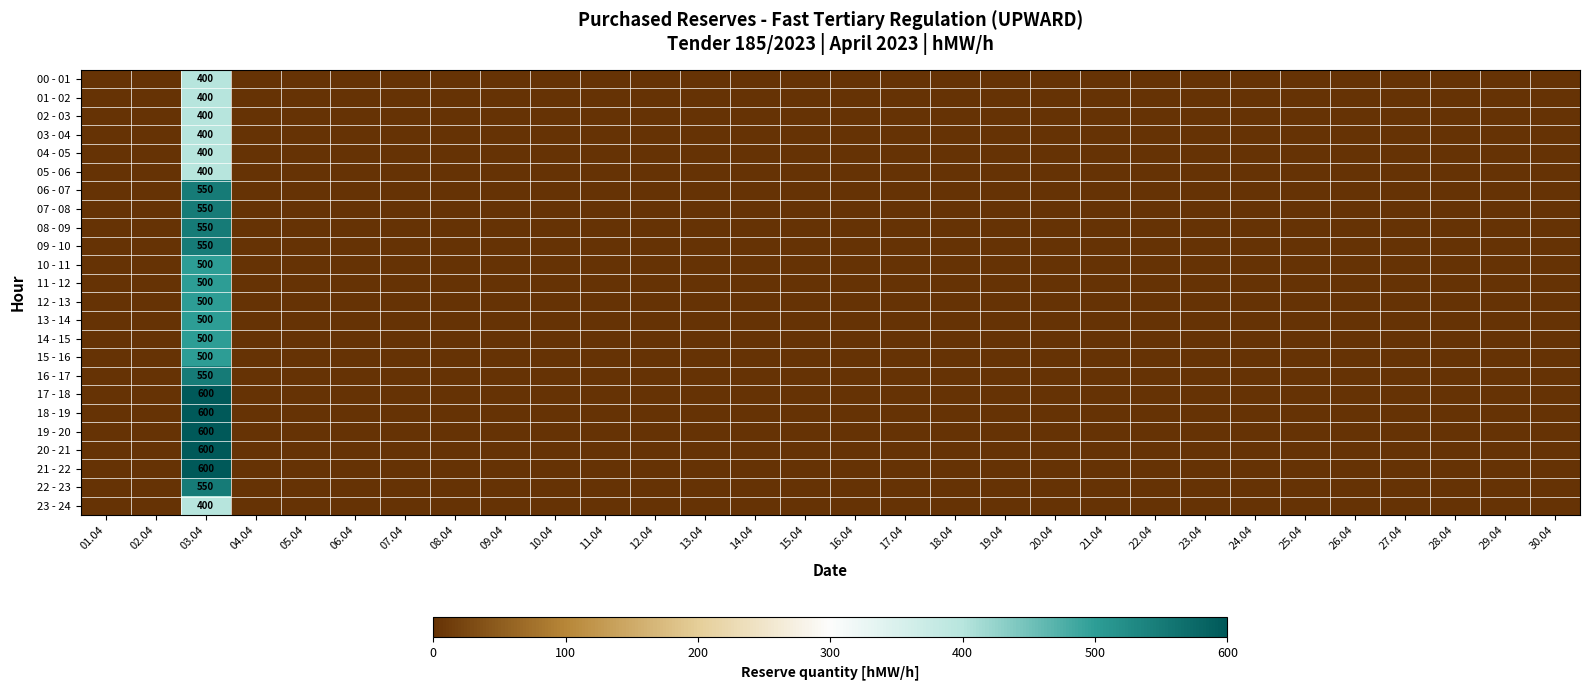

How many data points does each series have?

30